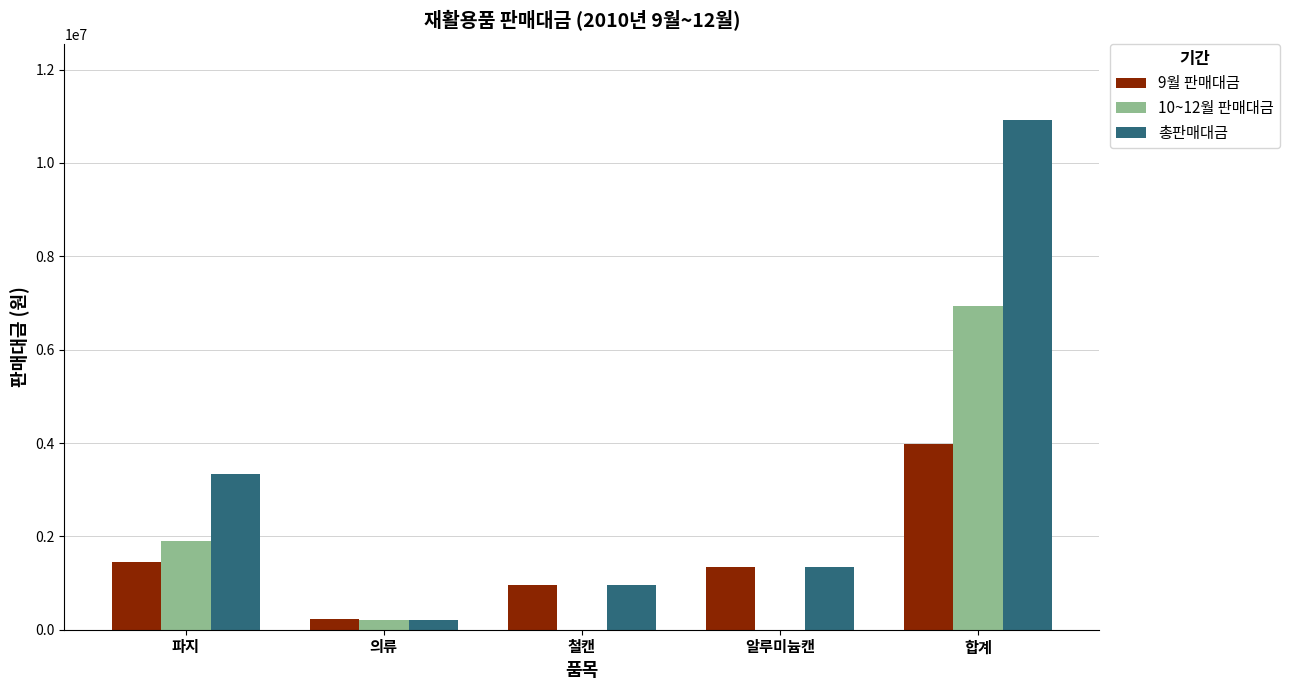

At which category is the sum across all series the highest?

합계